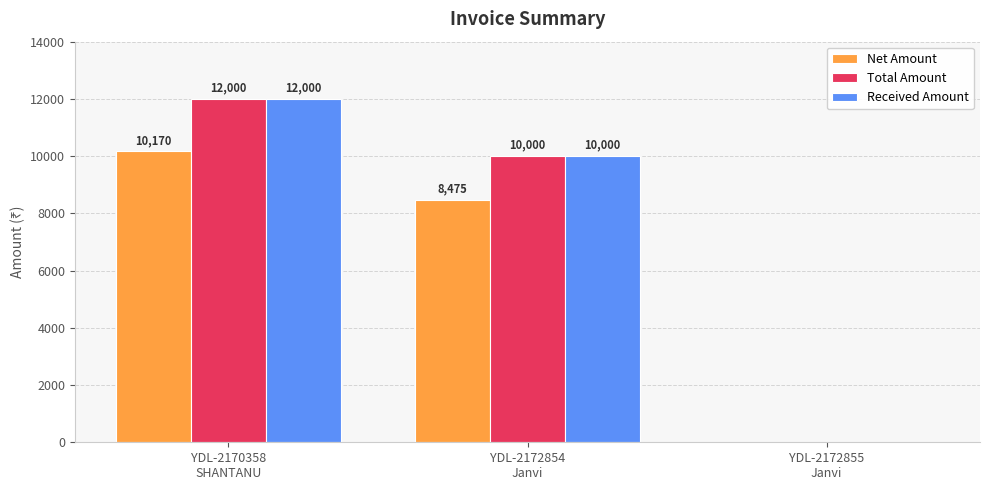

What is the sum of the Received Amount values at YDL-2172854
Janvi and YDL-2172855
Janvi?

10000.0